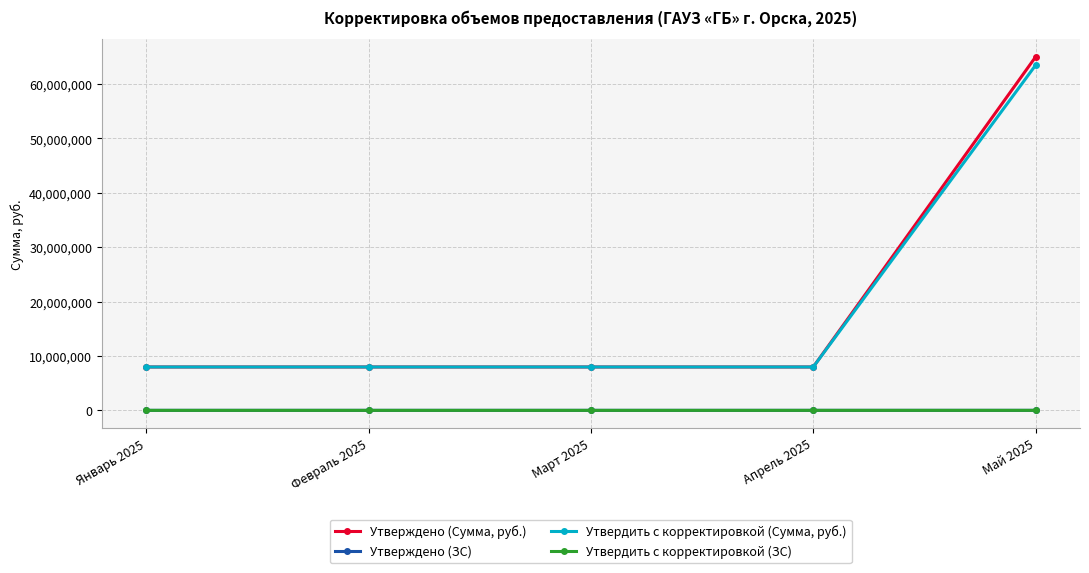

True or false: Утвердить с корректировкой (Сумма, руб.) and Утверждено (Сумма, руб.) cross at least once.

False